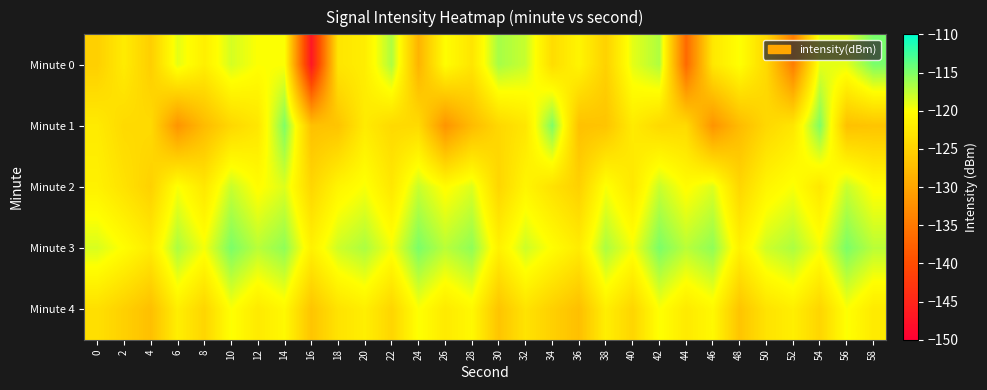

How many distinct data groups are displayed?

5